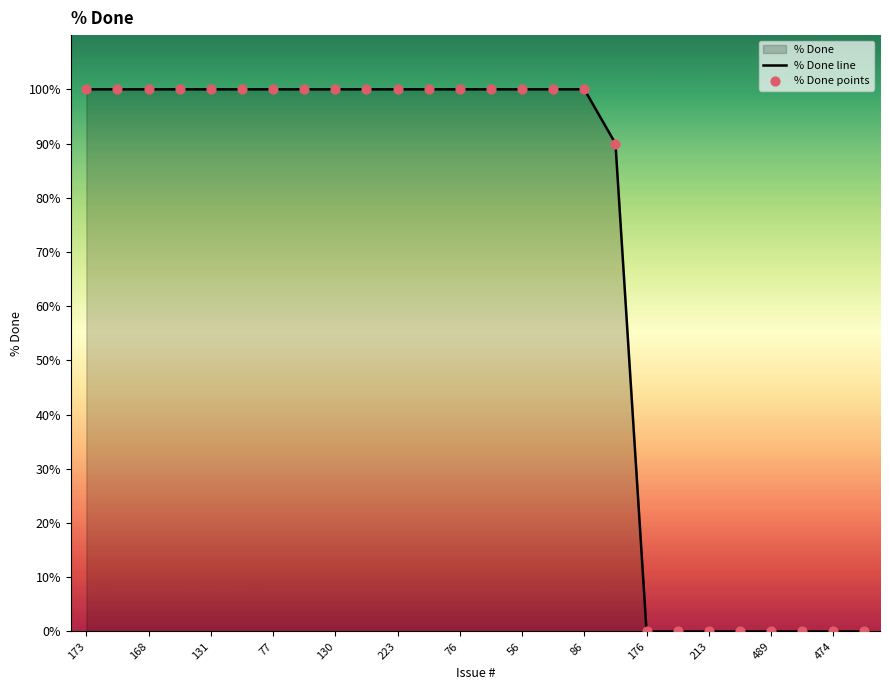

Which series contains the highest Y value?

% Done line